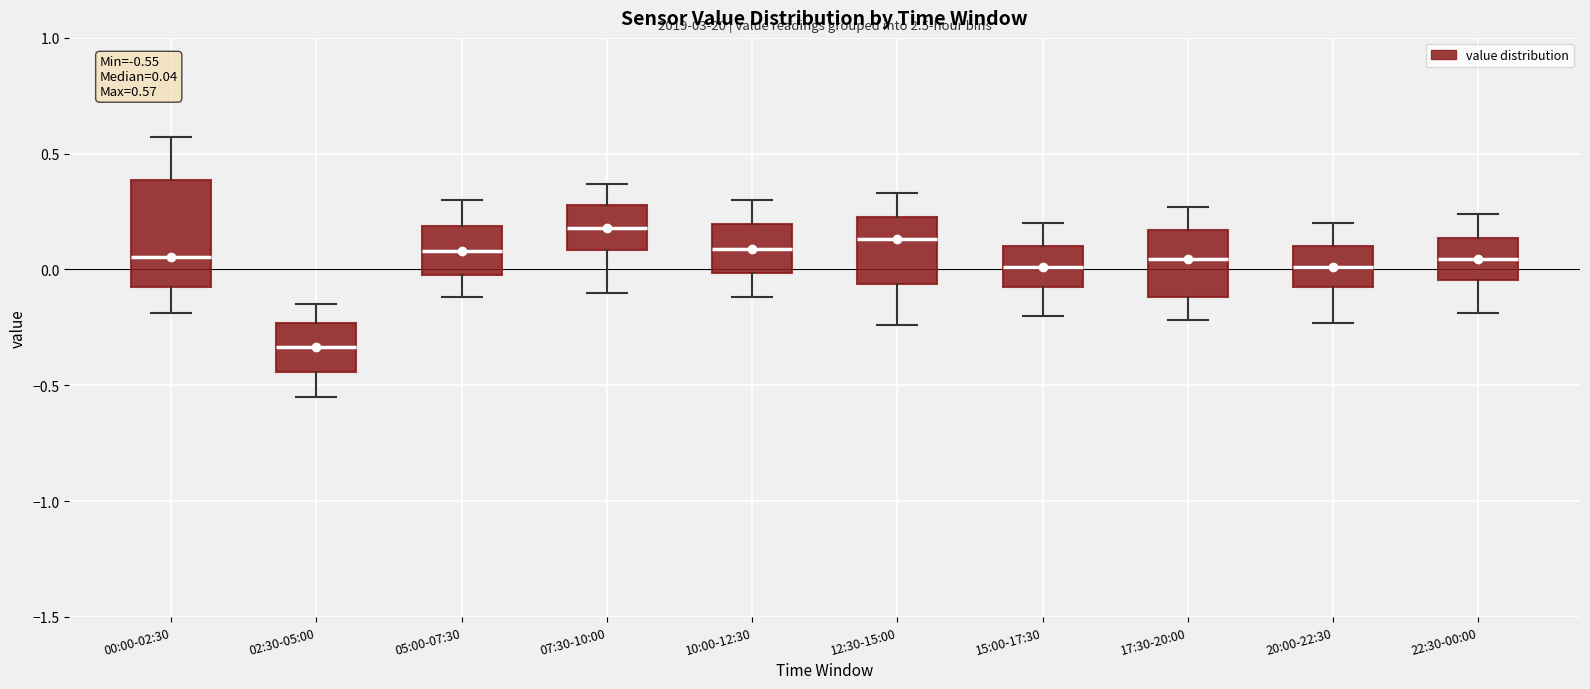

Comparing the boxes themselves (not the whiskers), which one is the tallest?

00:00-02:30